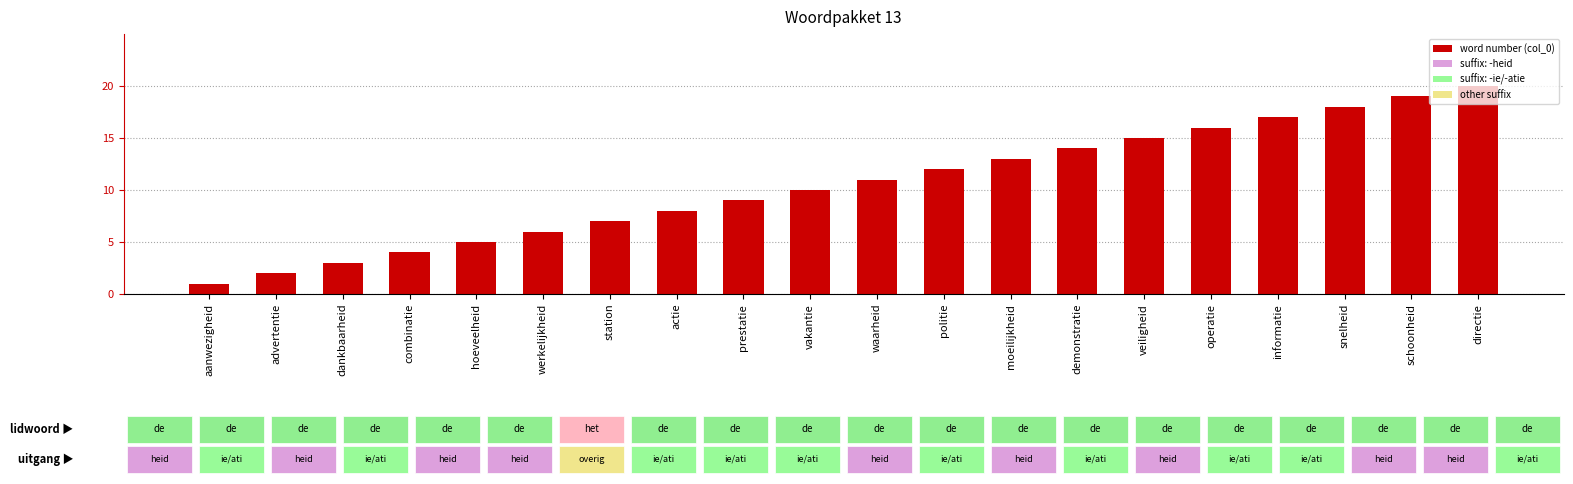

Reading right to left, extract all data points from this chart.

directie=20	schoonheid=19	snelheid=18	informatie=17	operatie=16	veiligheid=15	demonstratie=14	moeilijkheid=13	politie=12	waarheid=11	vakantie=10	prestatie=9	actie=8	station=7	werkelijkheid=6	hoeveelheid=5	combinatie=4	dankbaarheid=3	advertentie=2	aanwezigheid=1